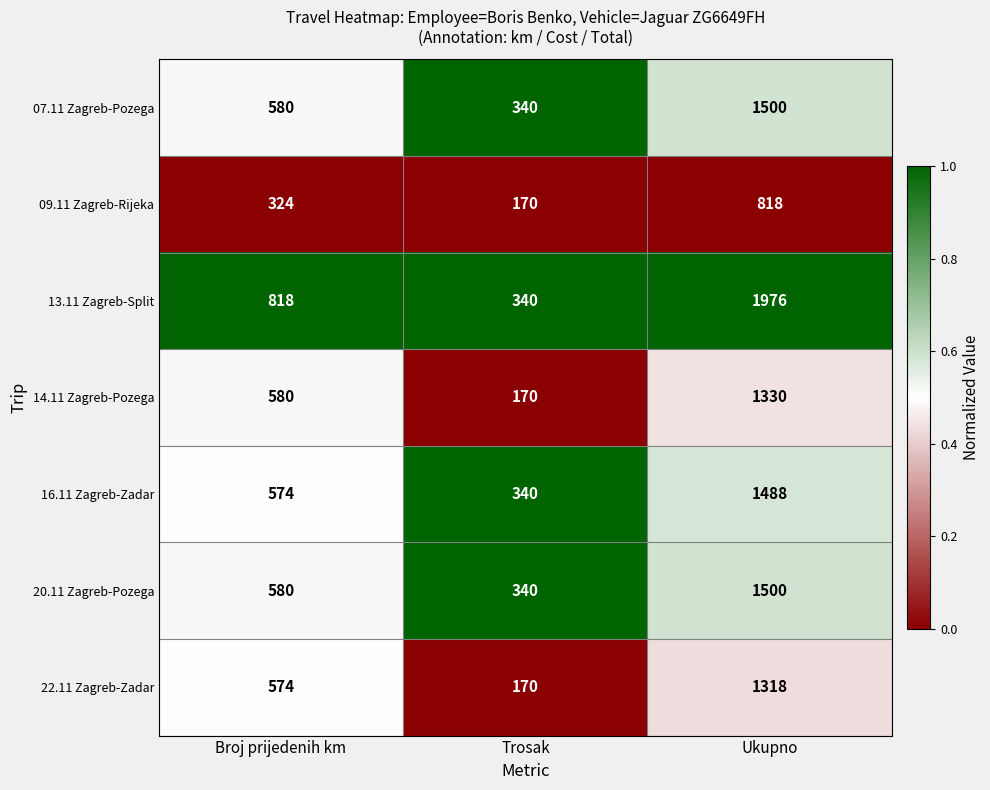

Rank the categories by 16.11 Zagreb-Zadar value from lowest to highest.

Trosak, Broj prijedenih km, Ukupno